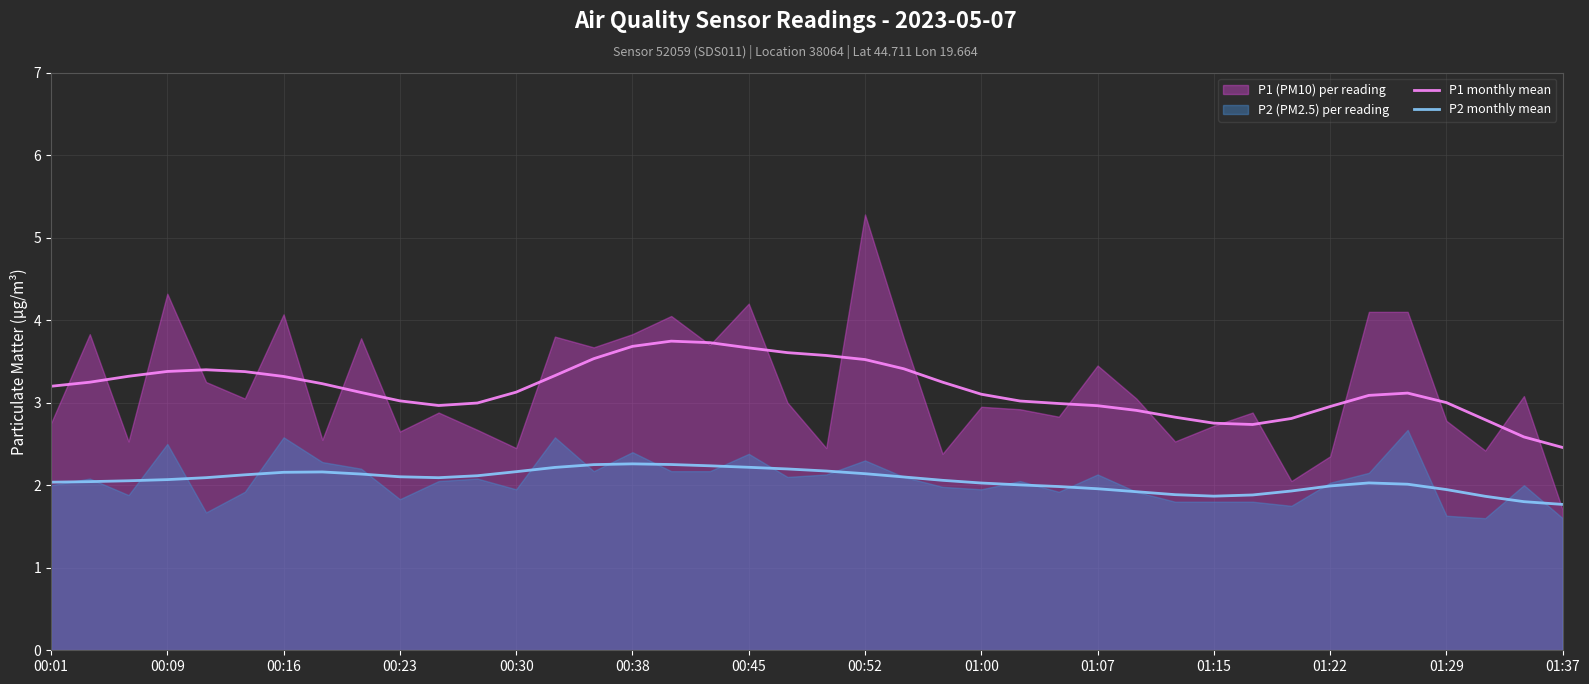

True or false: P2 monthly mean and P1 monthly mean intersect in this chart.

False